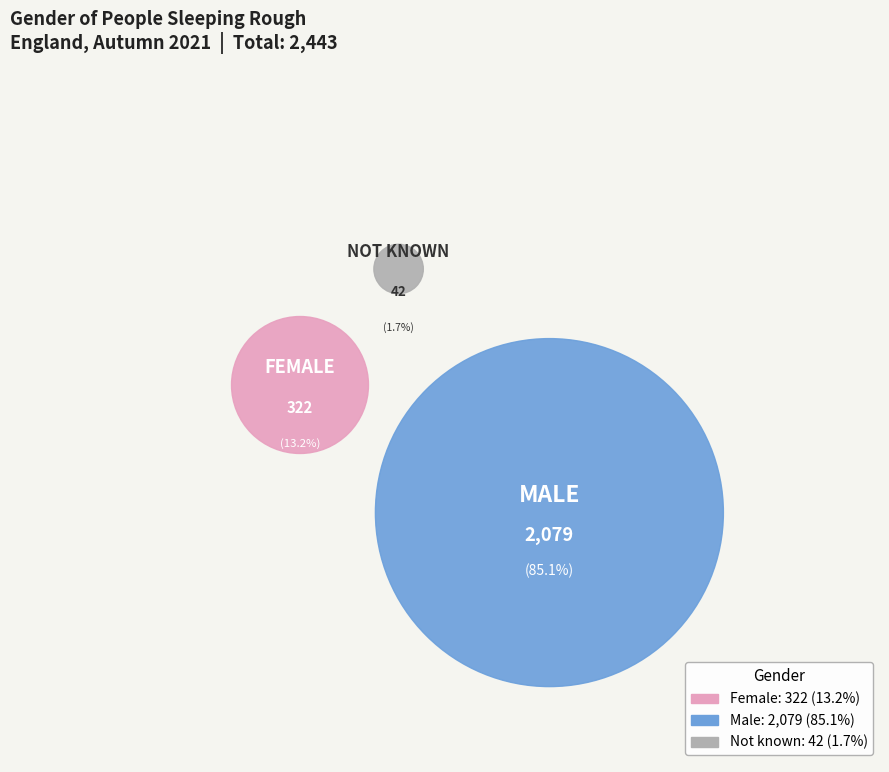

Is the sum of Female and Not known greater than half?

No